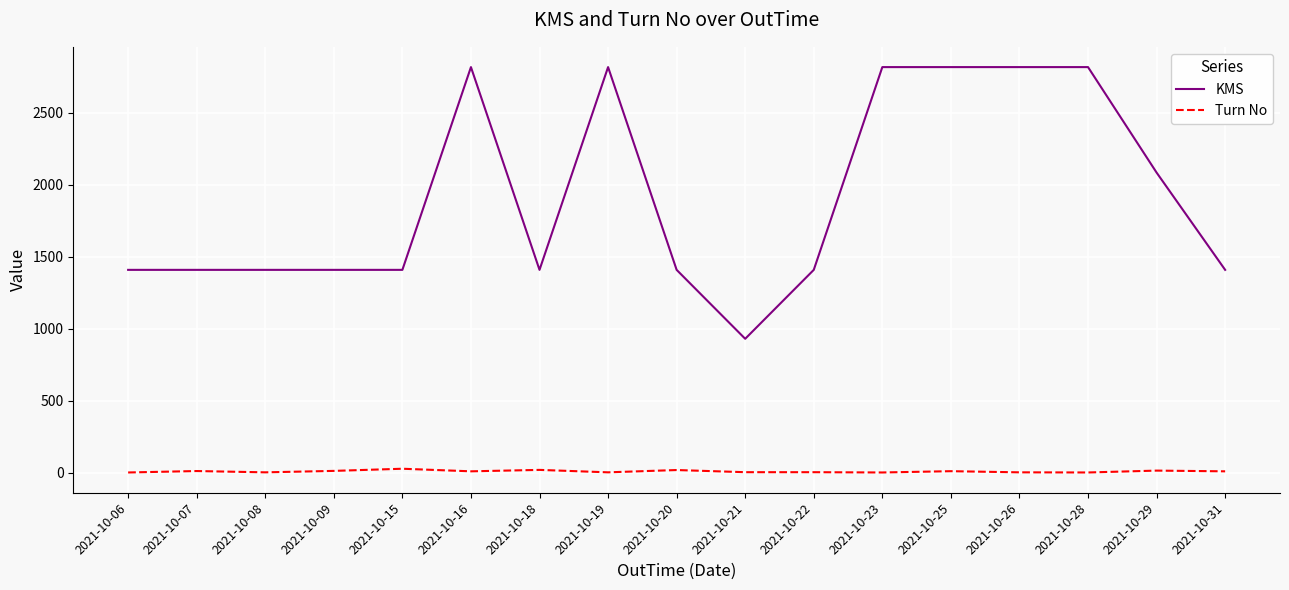

What is the average value of the Turn No series?

8